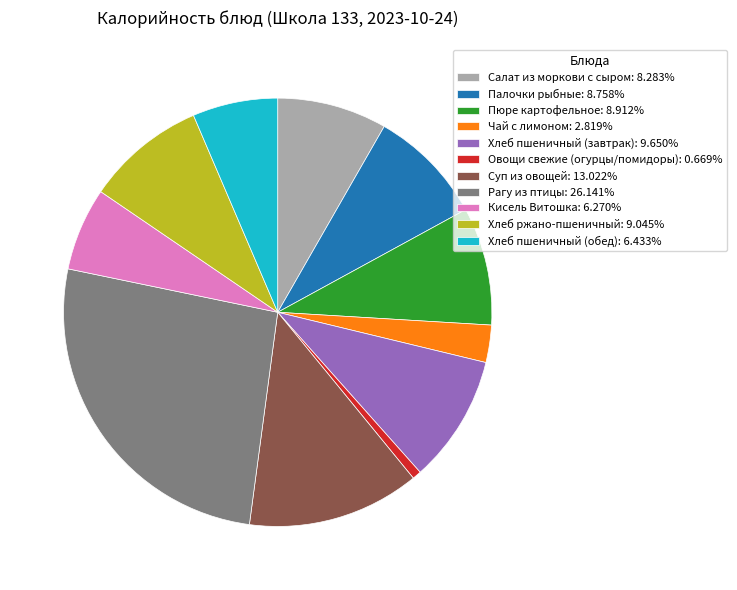

Do Хлеб ржано-пшеничный and Кисель Витошка together represent more than half of the pie?

No